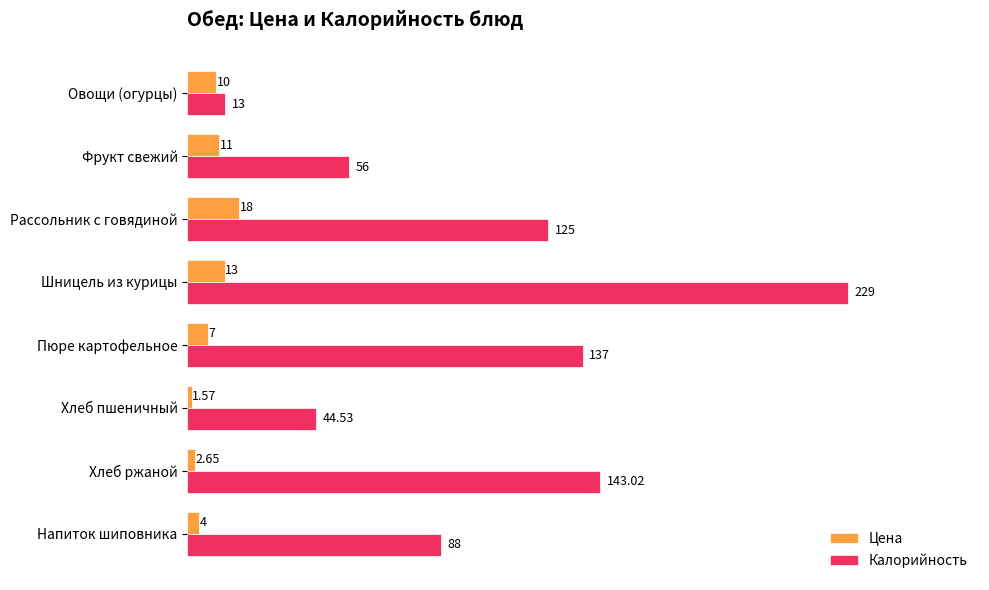

What is the difference between the maximum and minimum values in the Калорийность series?

216.0